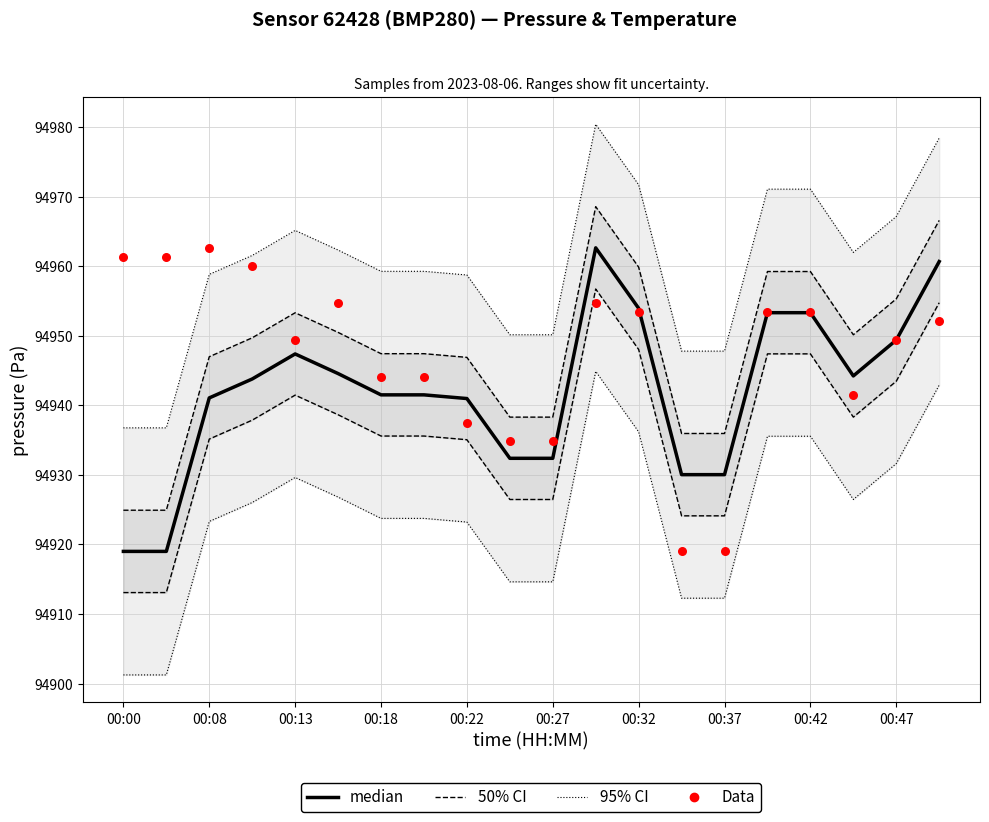

At how many categories does at least one series exceed 94957?

6